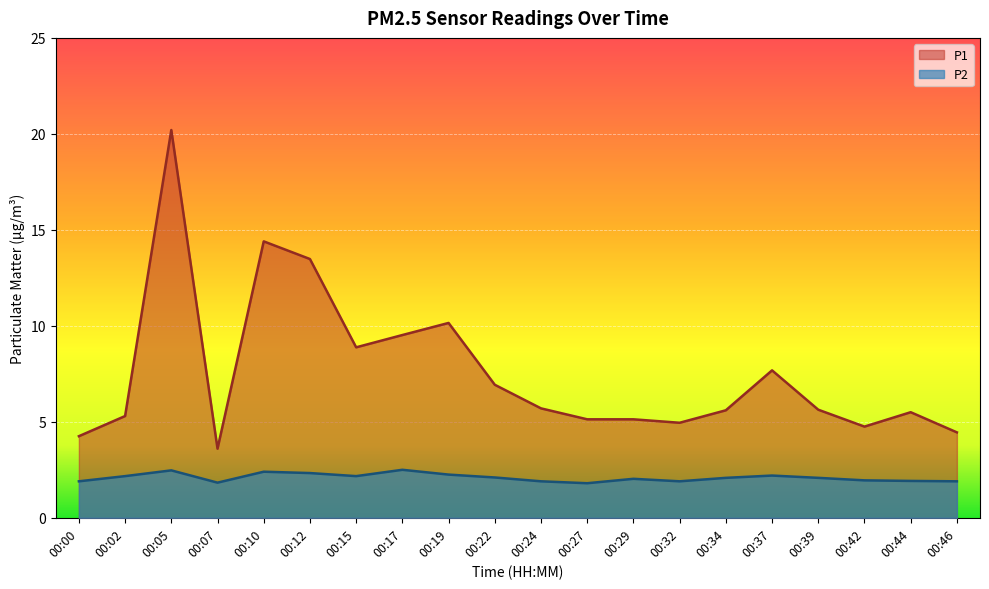

How many interior local valleys does the P2 series have?

4